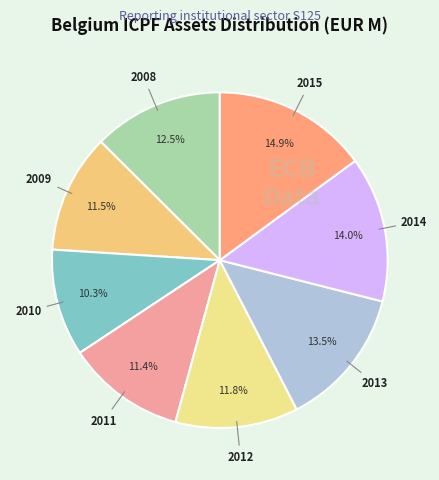

To the nearest percent, what is the difference between the largest and smallest slice percentages?

5%